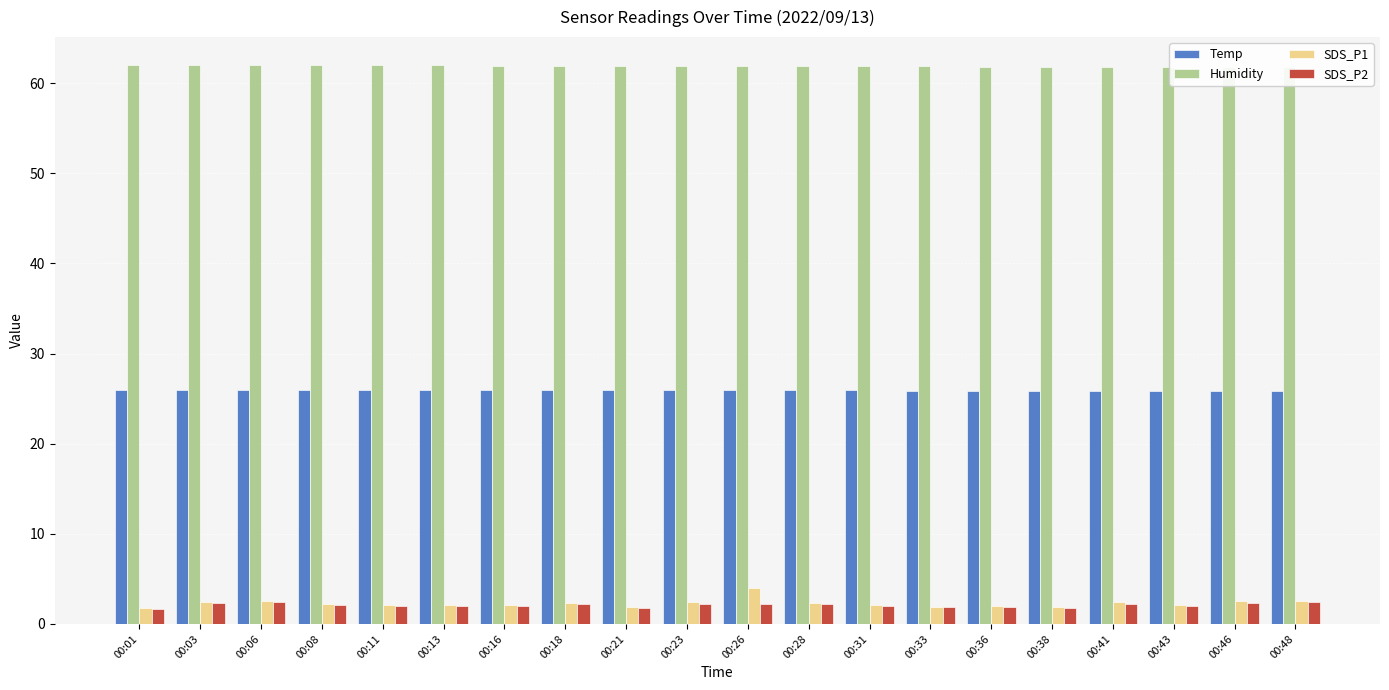

Between 00:48 and 00:36, which is larger?

00:48